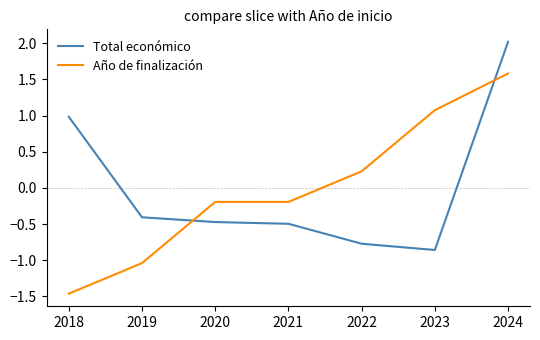

What value does the Total económico series have at 2018?

1.0